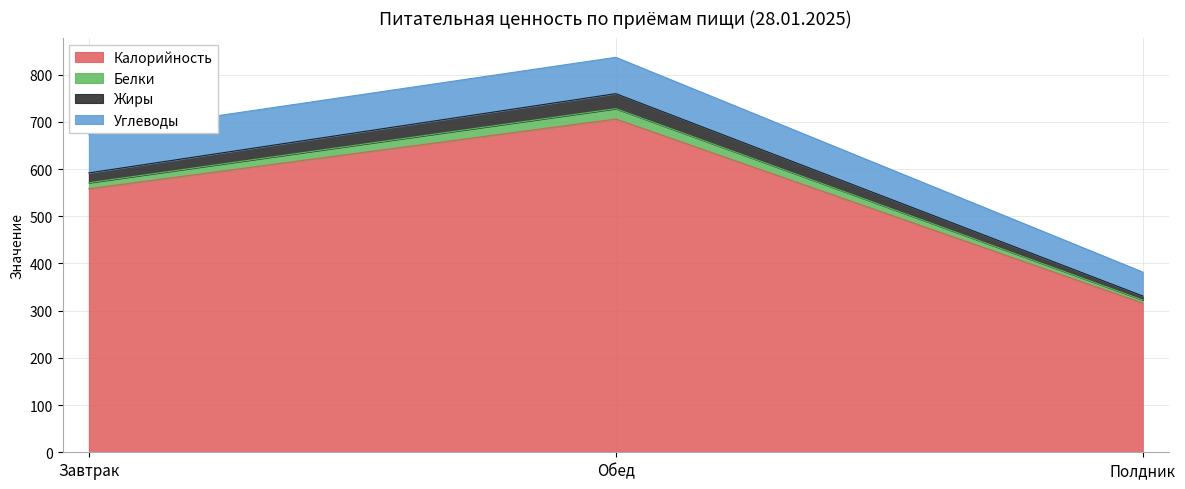

How many data points in Калорийность are above 558?

2